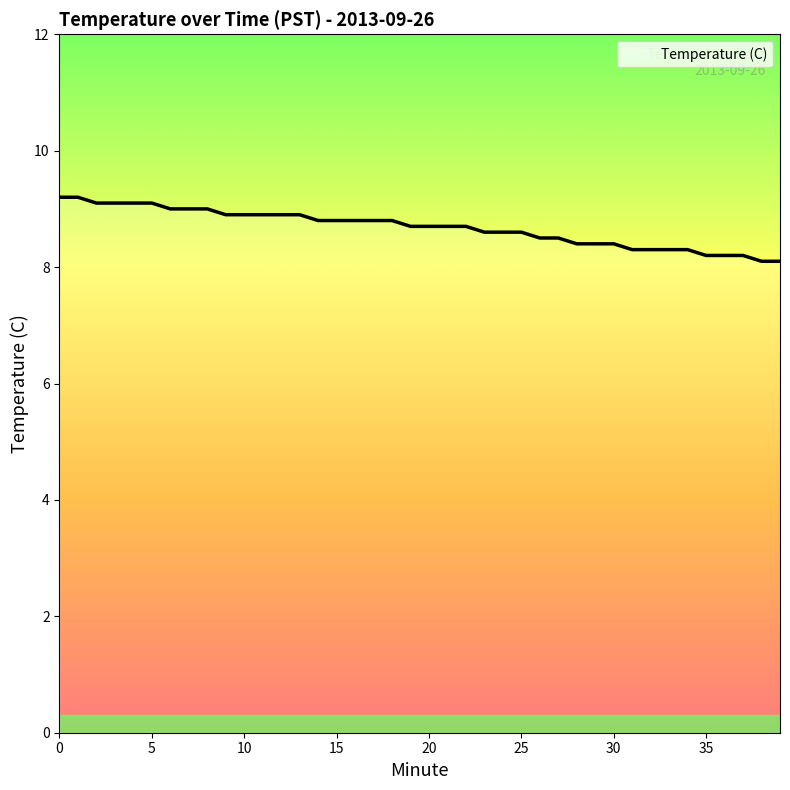

What is the minimum value shown in the chart?

8.1